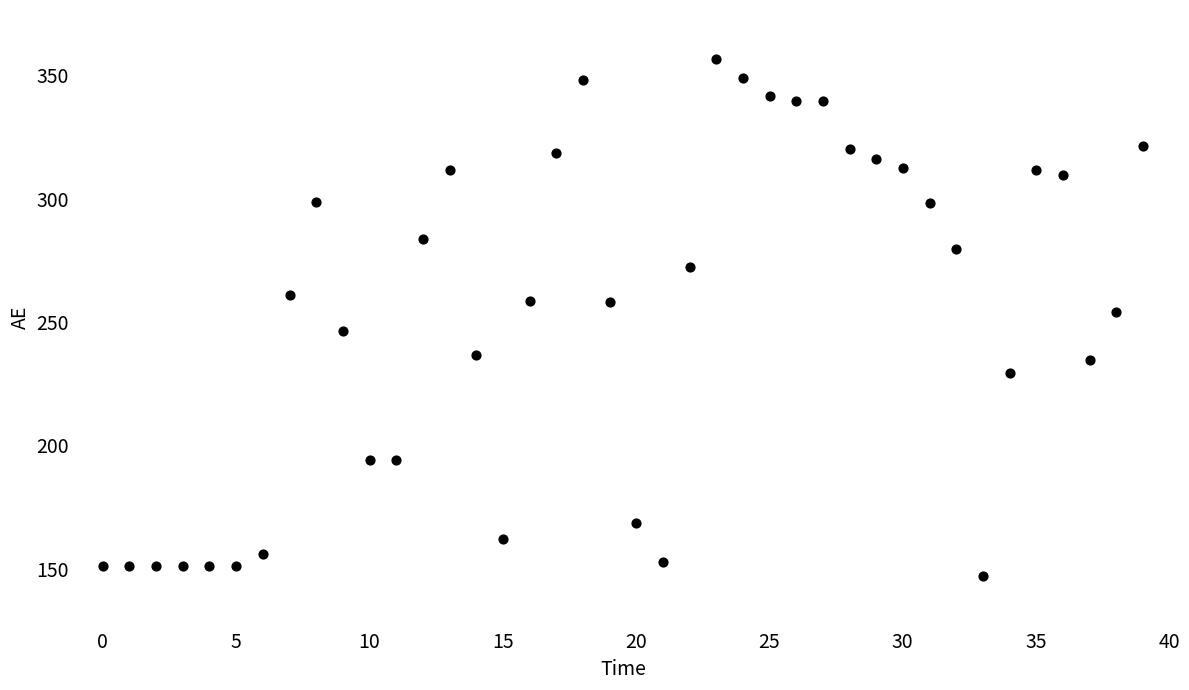

What is the range of X values (max minus min)?

39.0